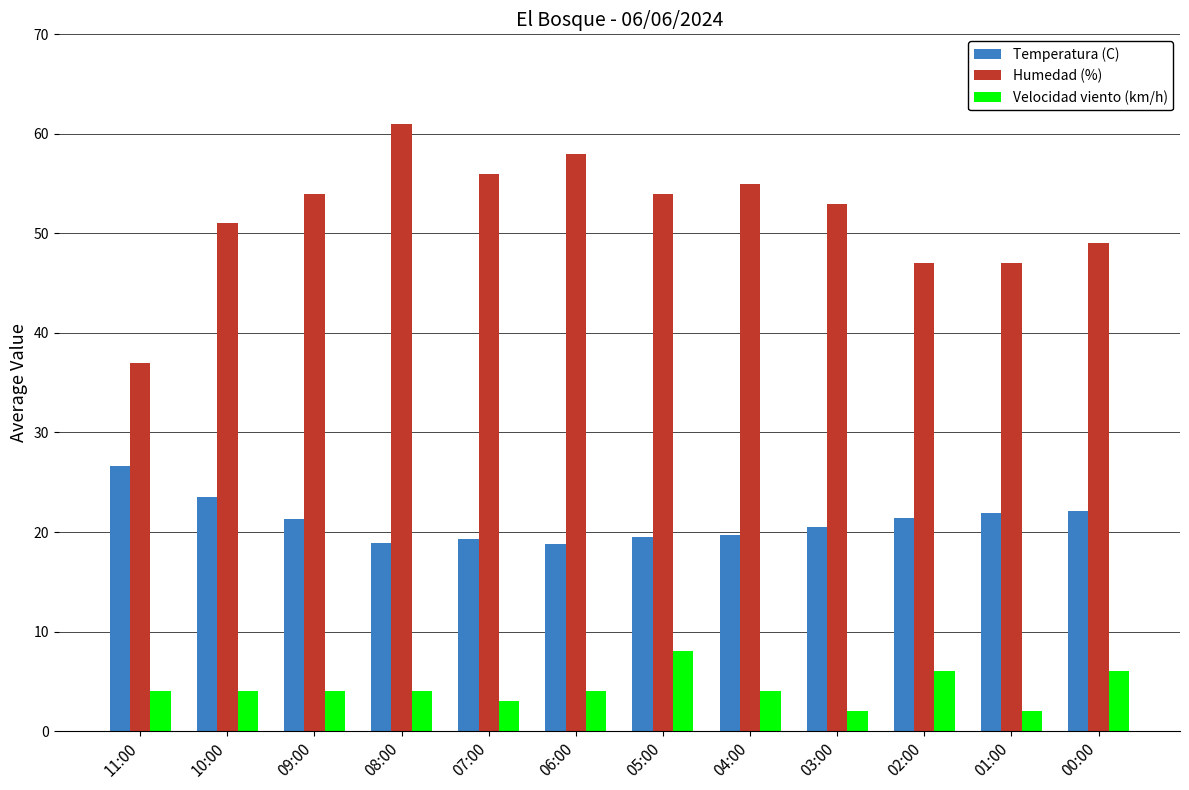

At how many categories does at least one series exceed 16?

12